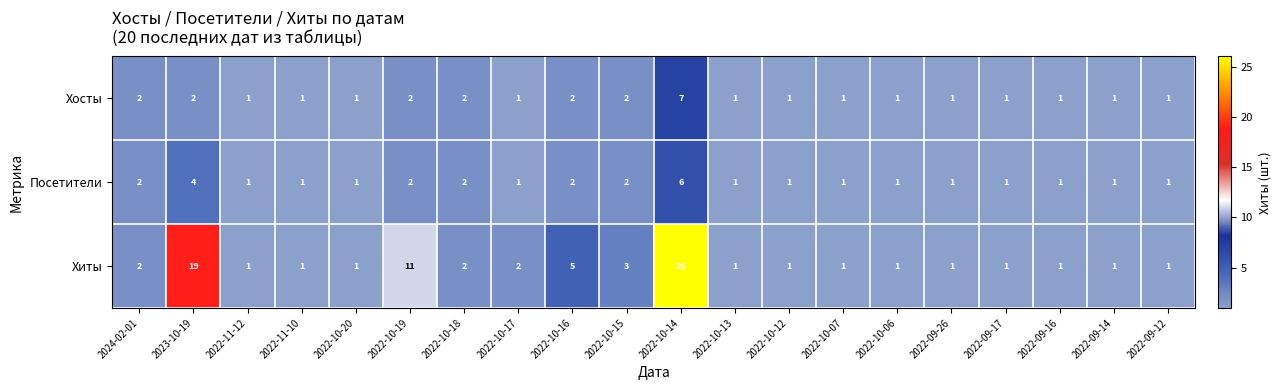

True or false: Хосты has a value of 3 at 2022-10-18.

False